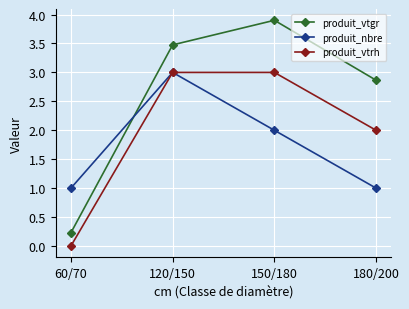

Between 60/70 and 120/150, which series saw the biggest shift?

produit_vtgr